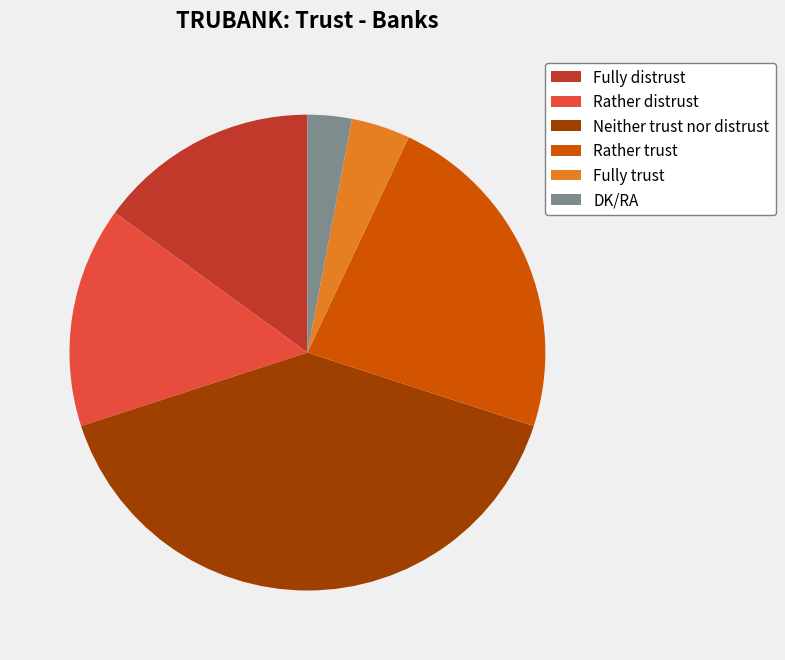

Is there a majority slice in this chart?

No